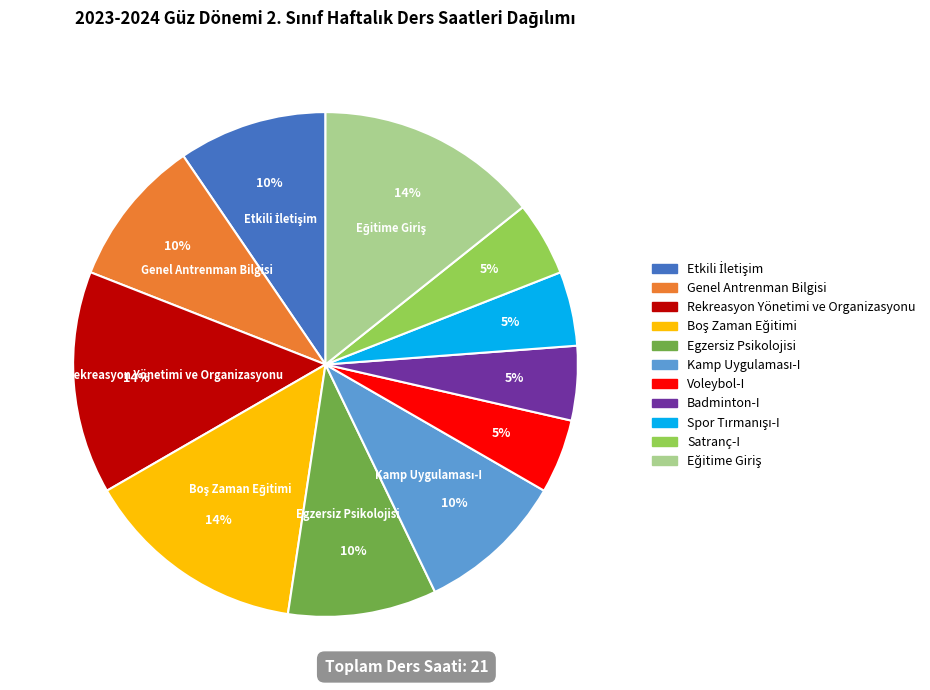

How many slices are in this pie chart?

11